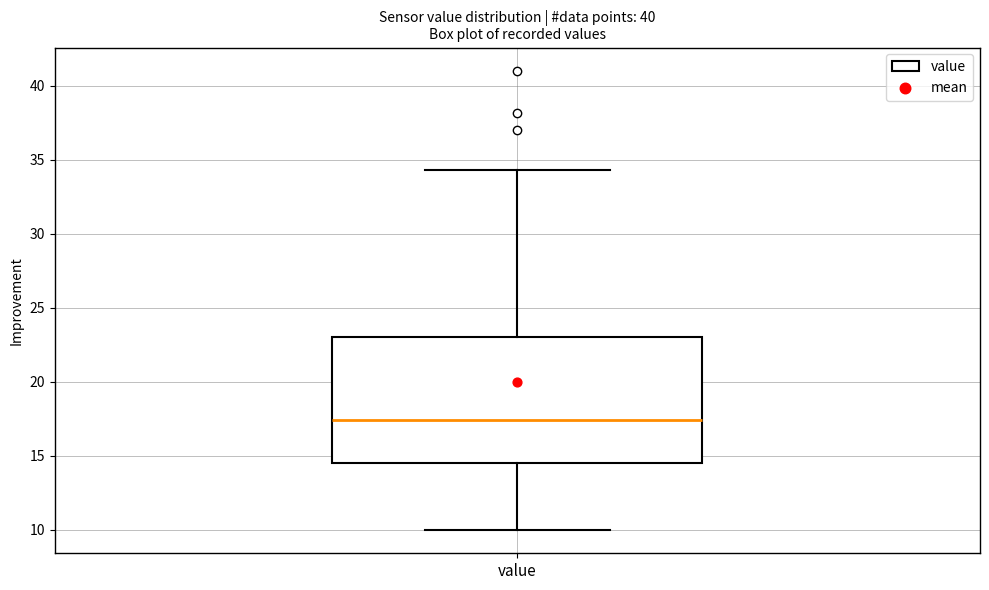

Where does the upper whisker of the box for value end on the y-axis? The values are not printed on the chart, so give them approximately, as read against the axis.

34.5